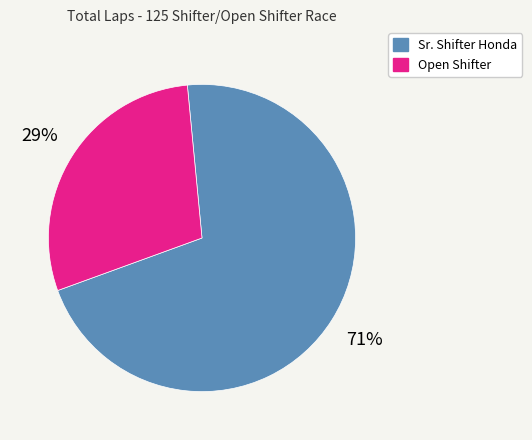

Which category has the biggest portion of the pie?

Sr. Shifter Honda